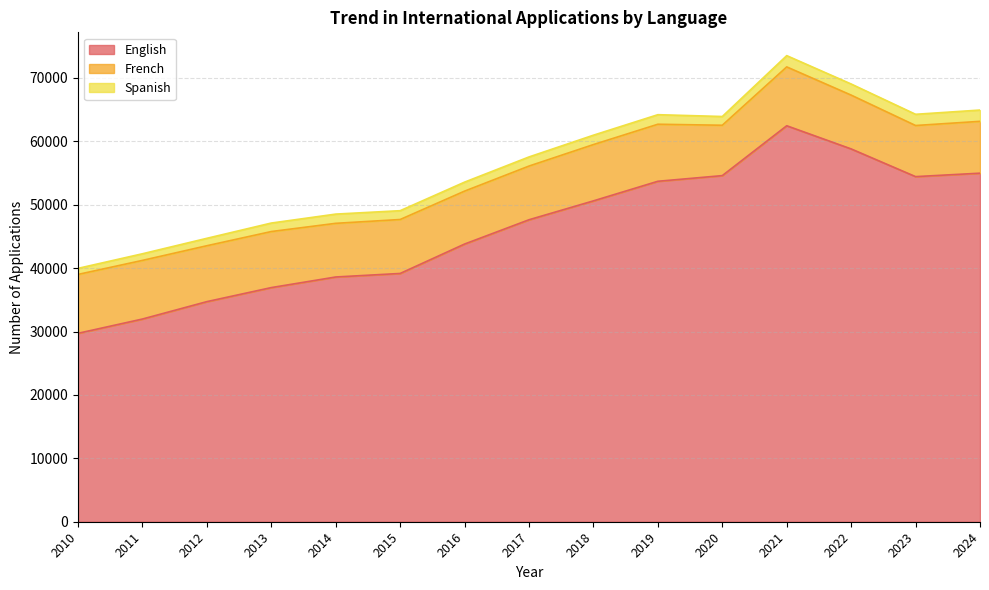

At how many categories does at least one series exceed 32417?

13